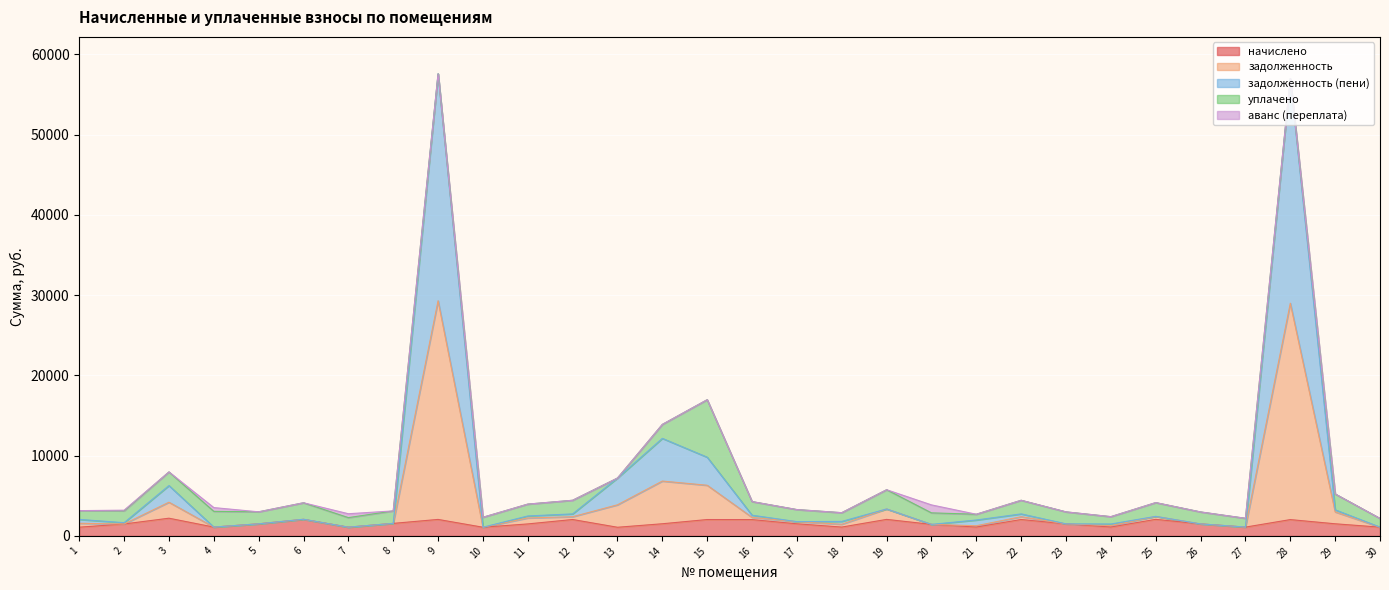

Read the начислено value at 2.

1481.2